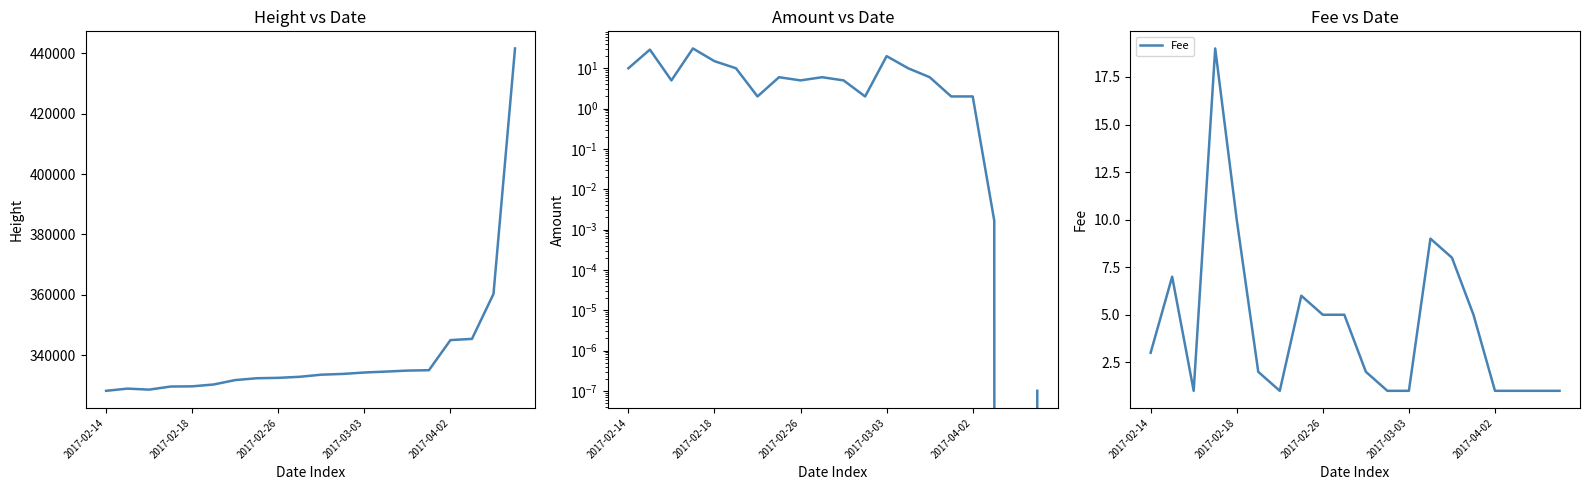

What is the total value across all series at 13?

334585.0